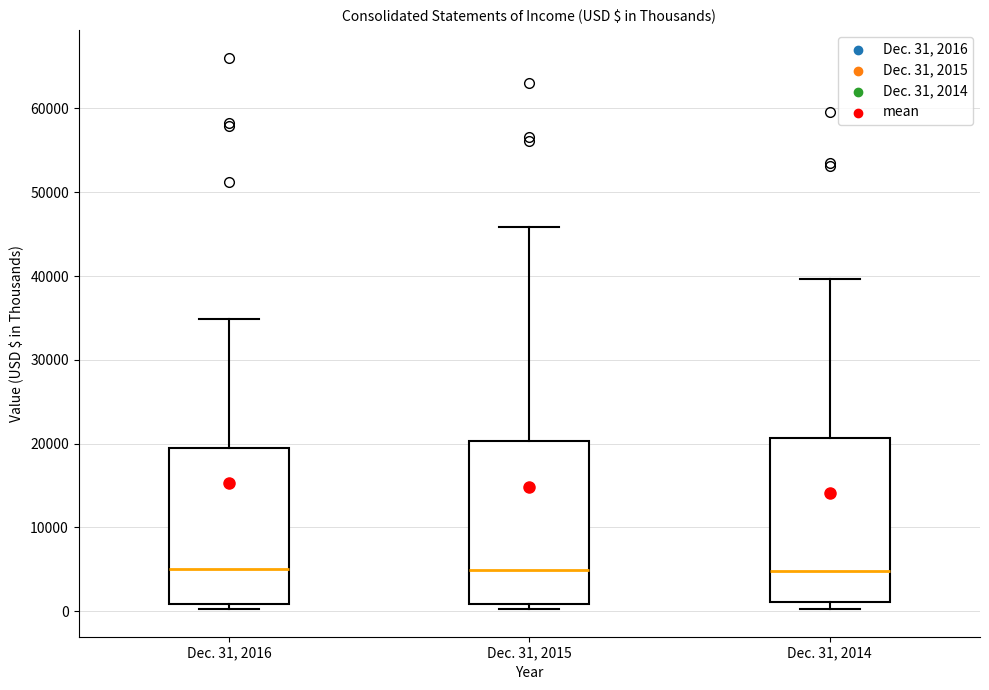

Reading left to right, read every box against the y-axis: the position of its median line, the range the box covers, and the ends of its whiskers. The values are not printed on the chart, so give them approximately, as read against the axis.

Dec. 31, 2016: median 5000, box 1000 to 20000, whiskers 0 to 35000
Dec. 31, 2015: median 5000, box 1000 to 20000, whiskers 0 to 46000
Dec. 31, 2014: median 5000, box 1000 to 21000, whiskers 0 to 40000